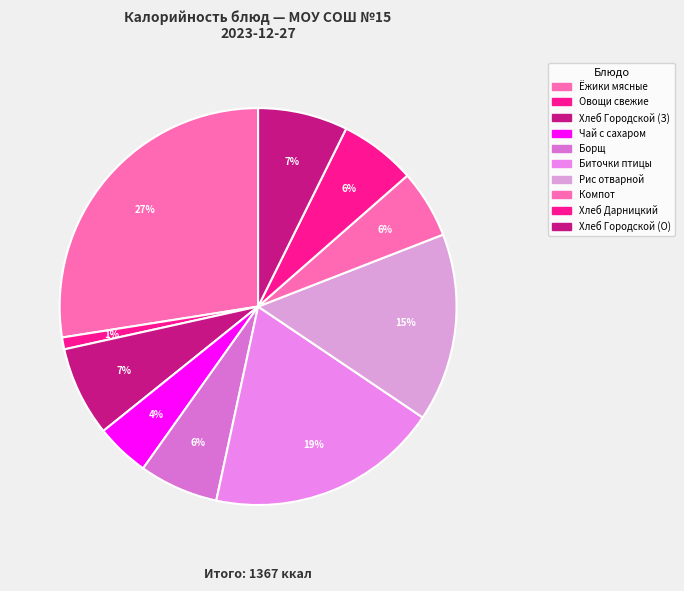

Count the number of slices in the pie.

10